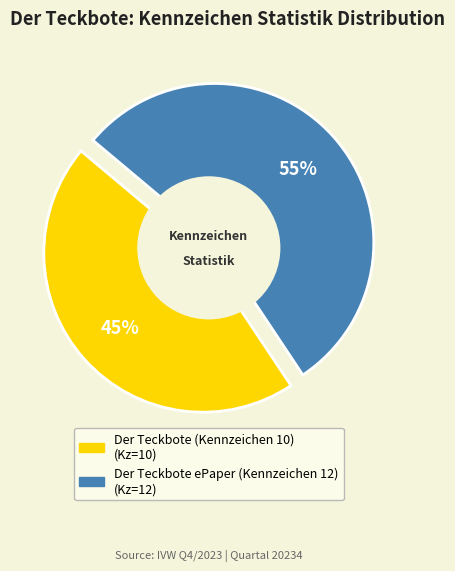

Rank the categories by value from lowest to highest.

Der Teckbote (Kennzeichen 10), Der Teckbote ePaper (Kennzeichen 12)